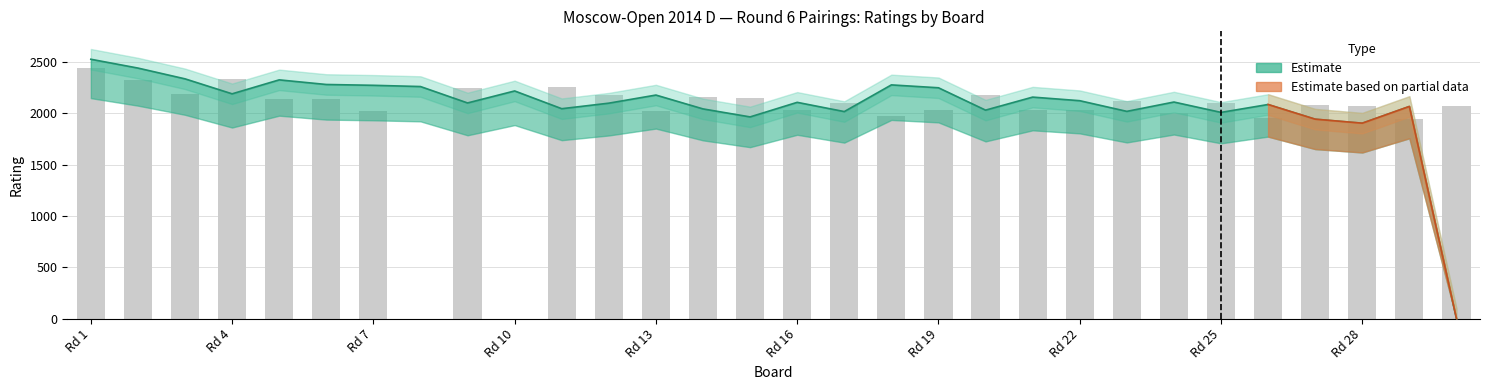

What is the difference between the maximum and minimum values?

2447